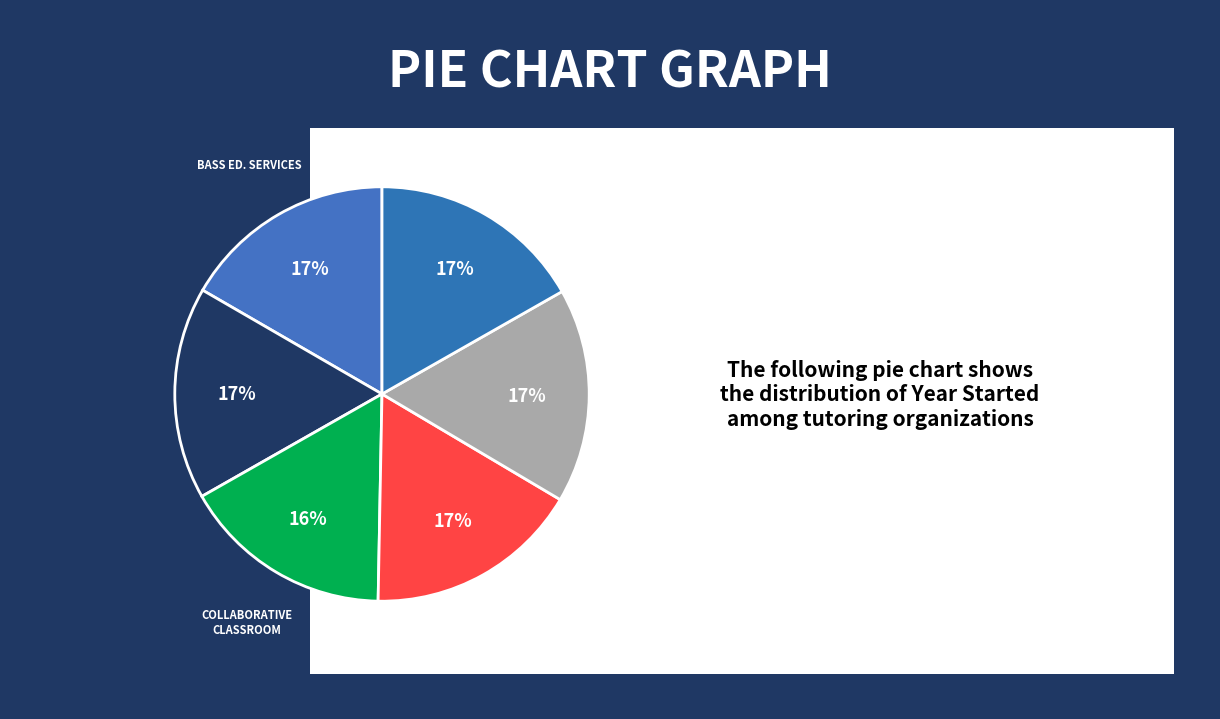

How many slices are in this pie chart?

6